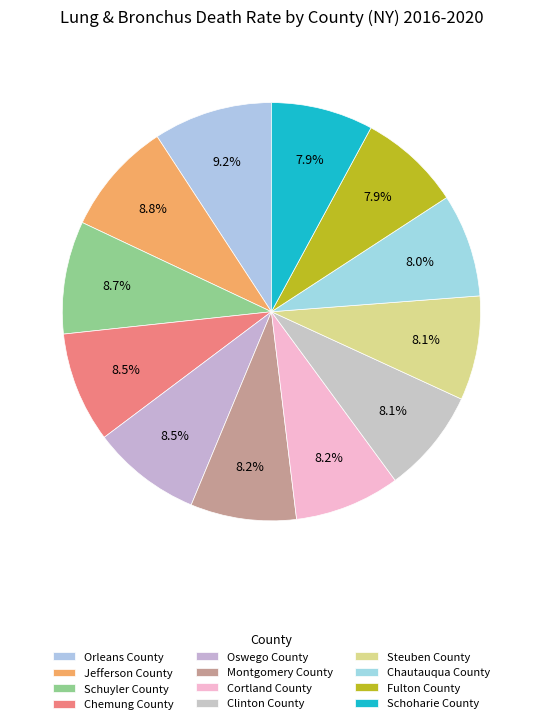

Count the number of slices in the pie.

12